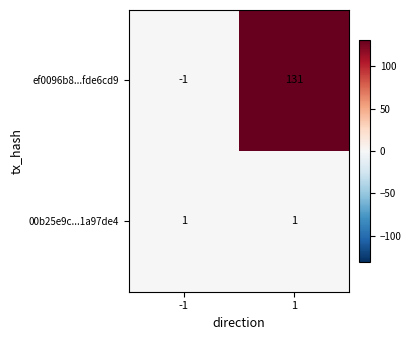

Count the number of categories in the chart.

2